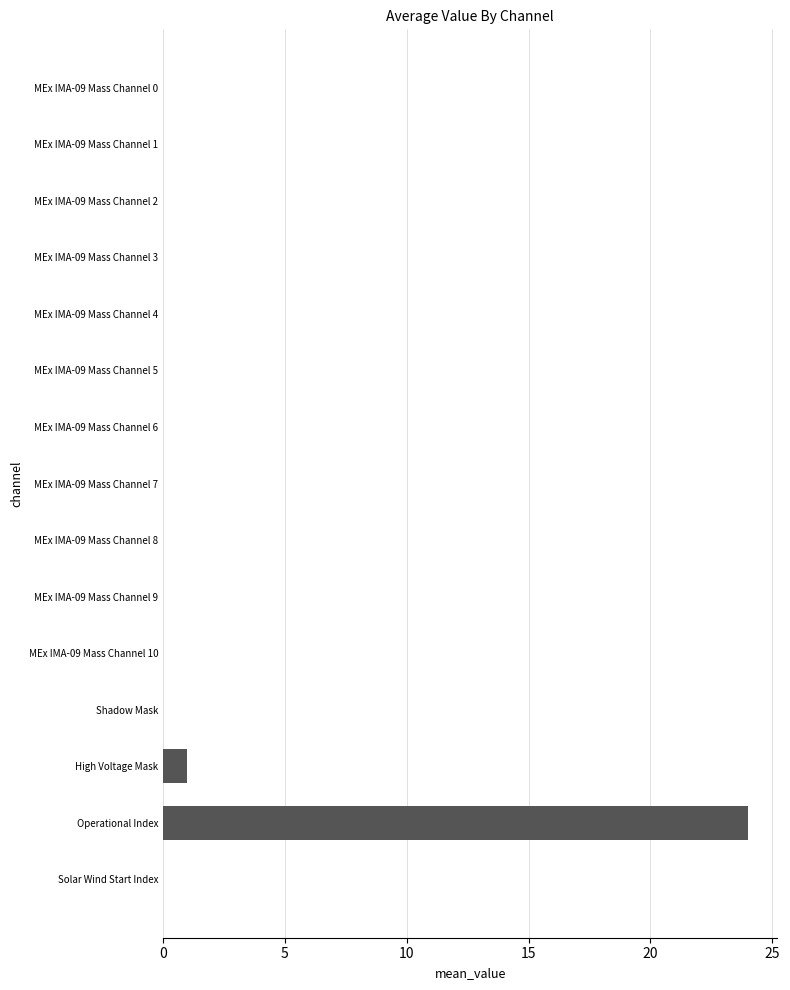

Are the bars grouped side by side (vs. stacked)?

No